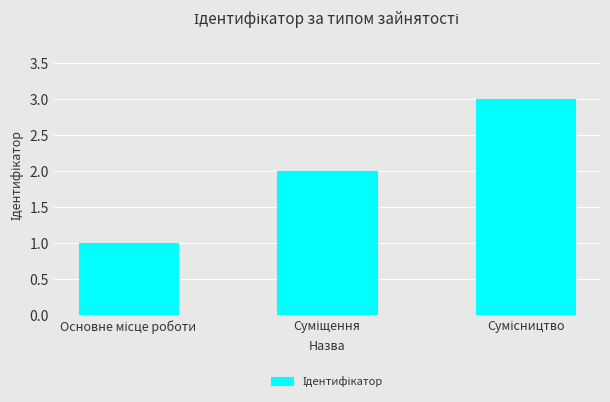

What is the sum of all values?

6